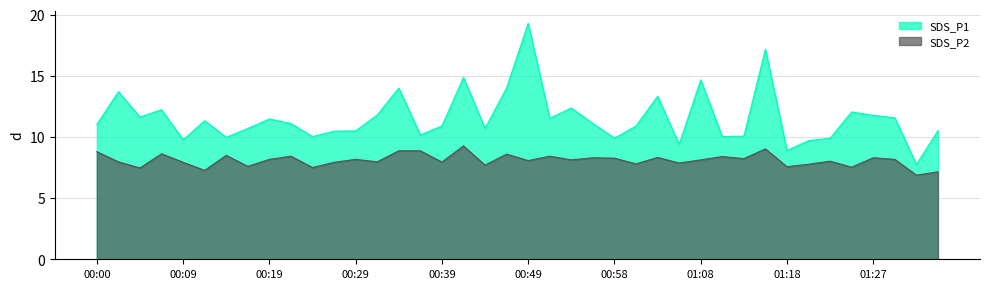

Is the value of SDS_P2 at 01:03 greater than the value of SDS_P1 at 01:27?

No